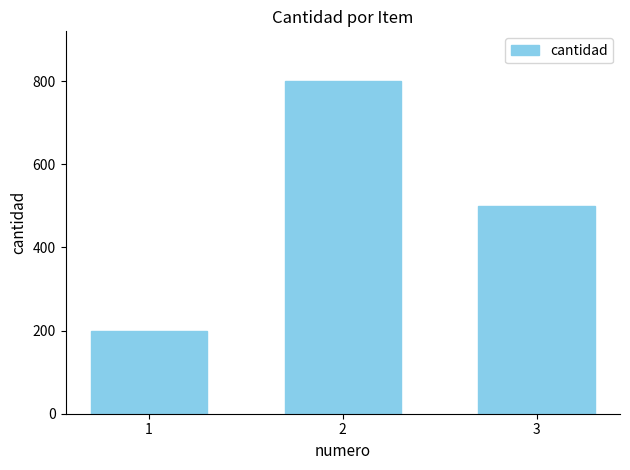

Rank the categories by value from highest to lowest.

2, 3, 1